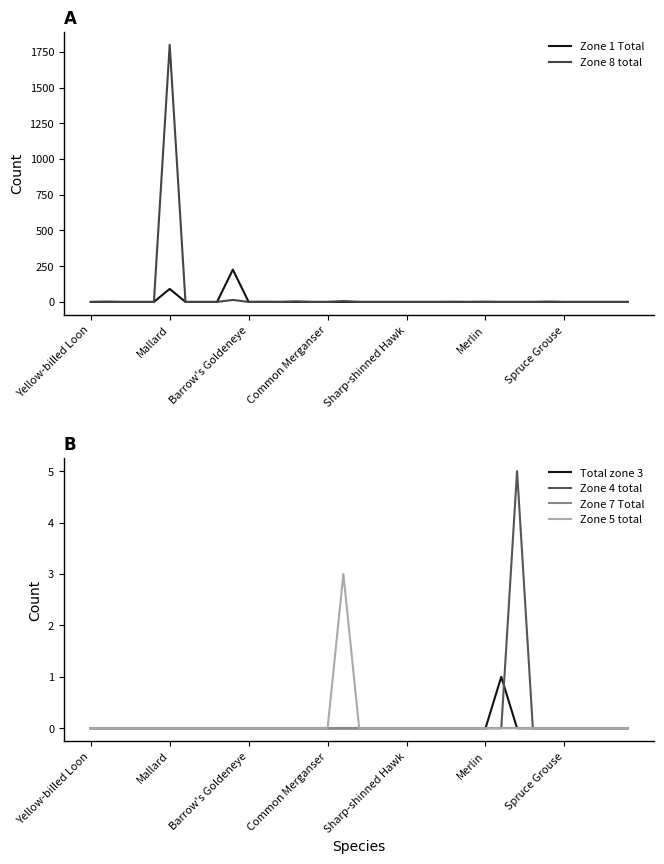

The Zone 8 total series shows 0 at Merlin. True or false?

True